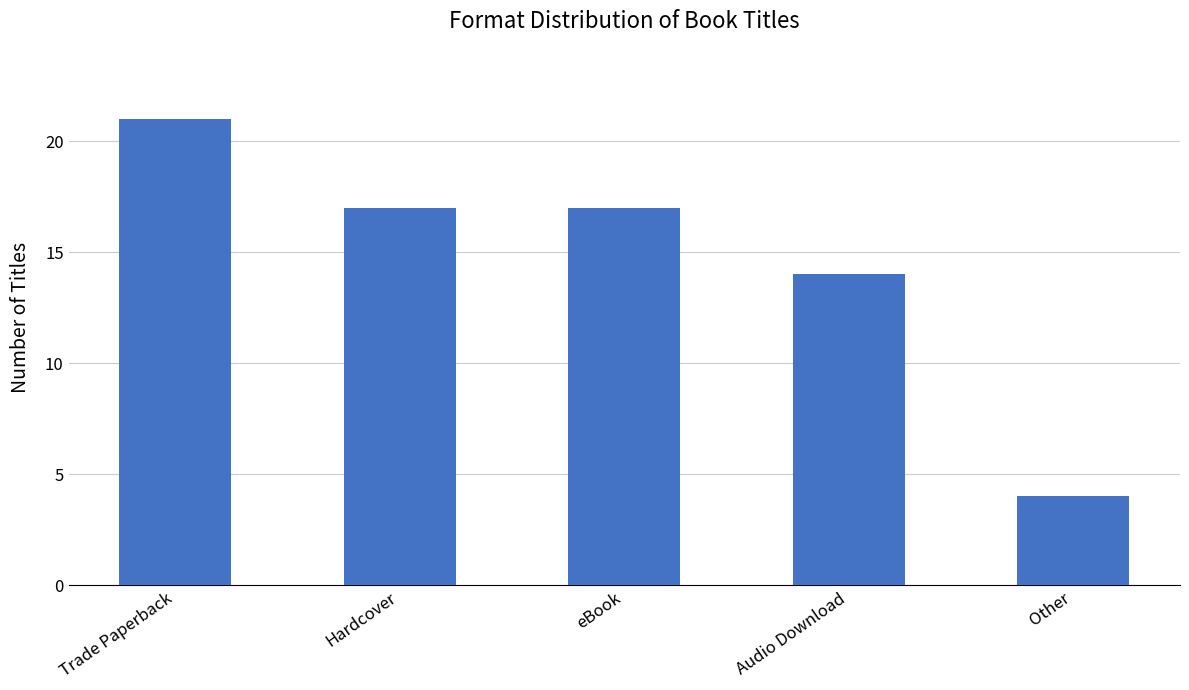

Where is the data nearest to the value 12?

Audio Download